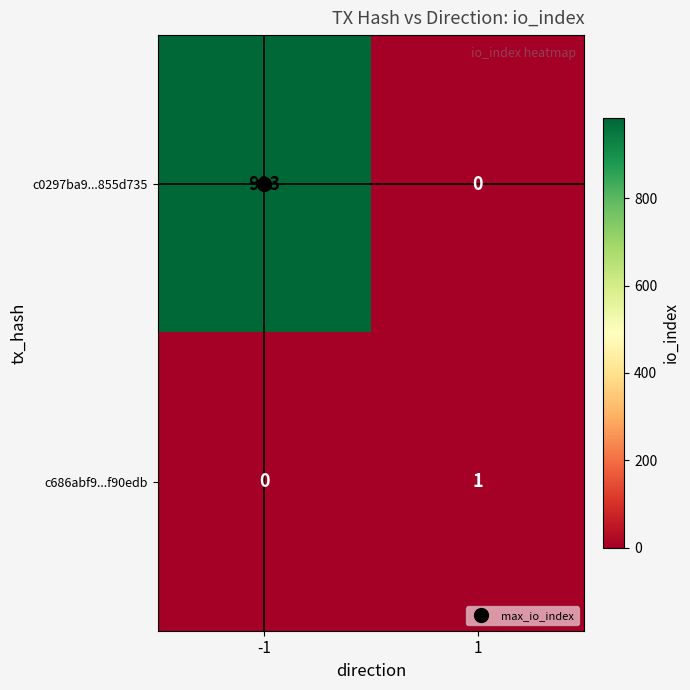

How many series are shown in this chart?

2